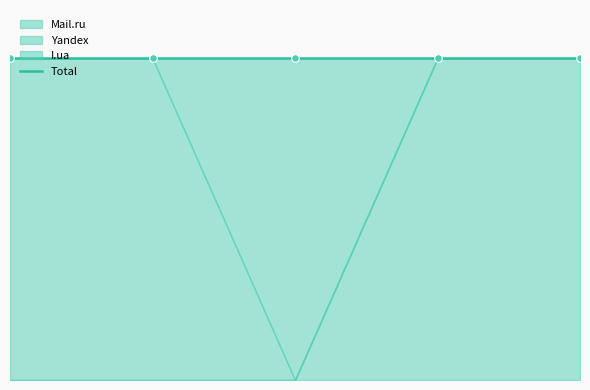

At which category is the sum across all series the highest?

2010-09-27